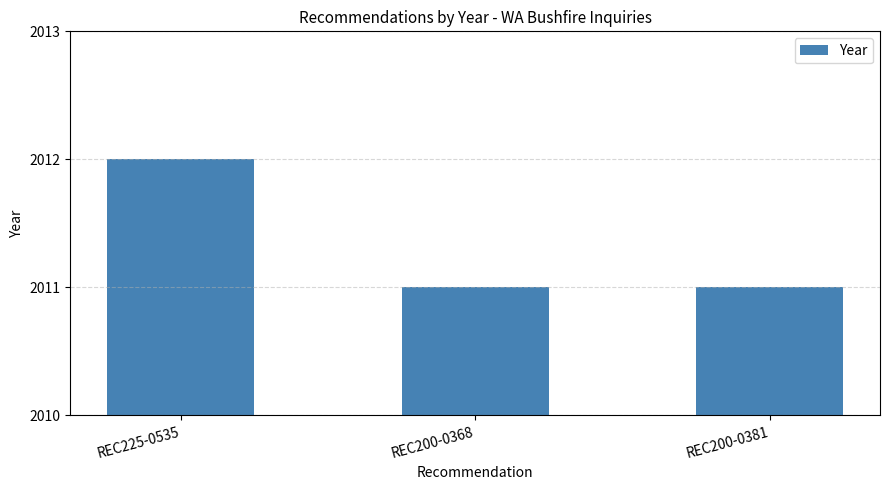

At which category does the chart reach its peak across all series?

REC225-0535